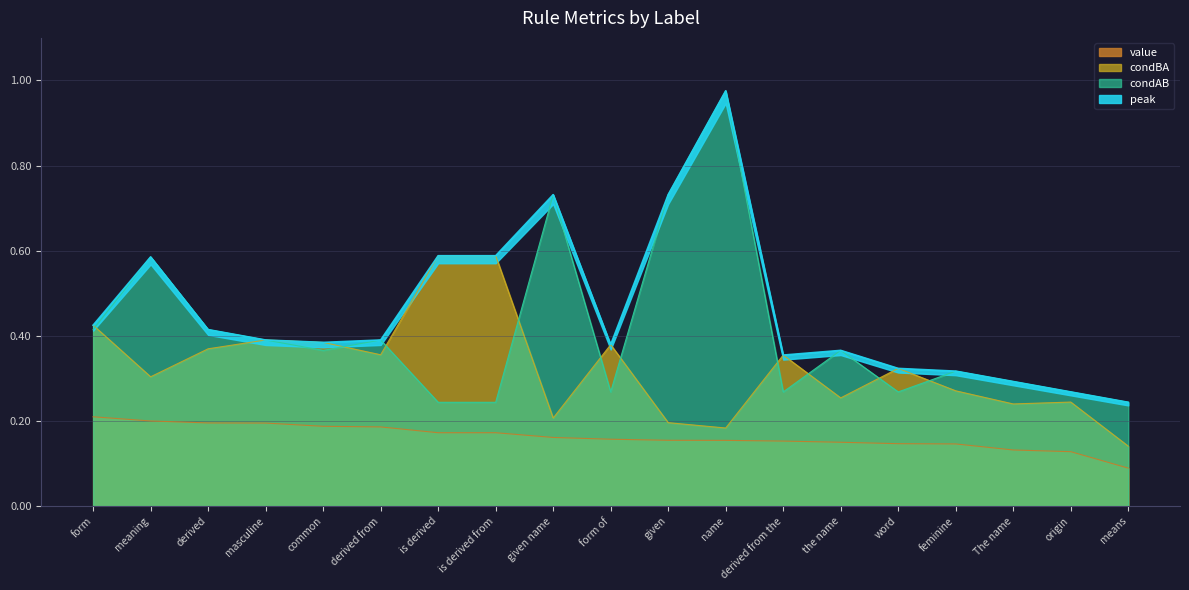

Is the value of condBA at derived from the greater than the value of value at origin?

Yes